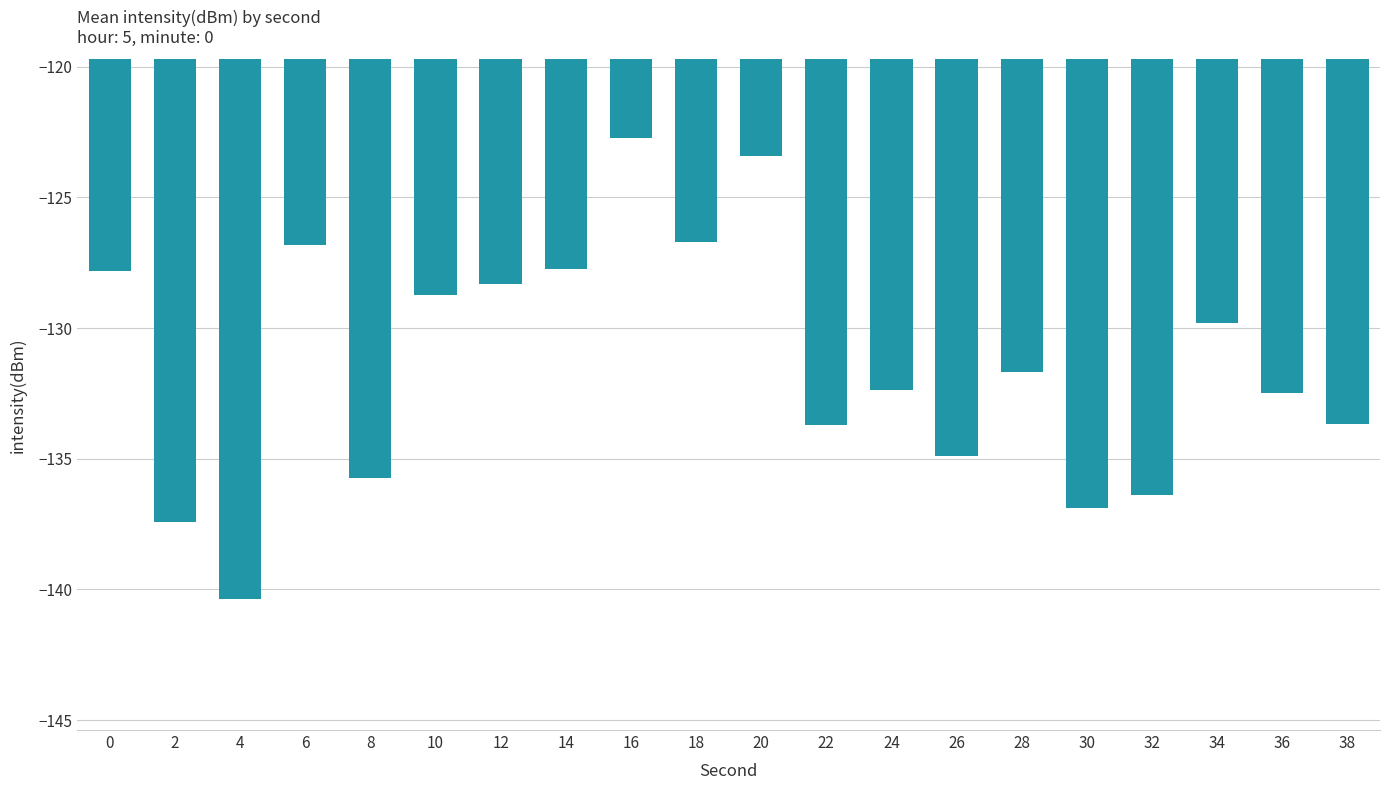

How many bars are there in total?

20